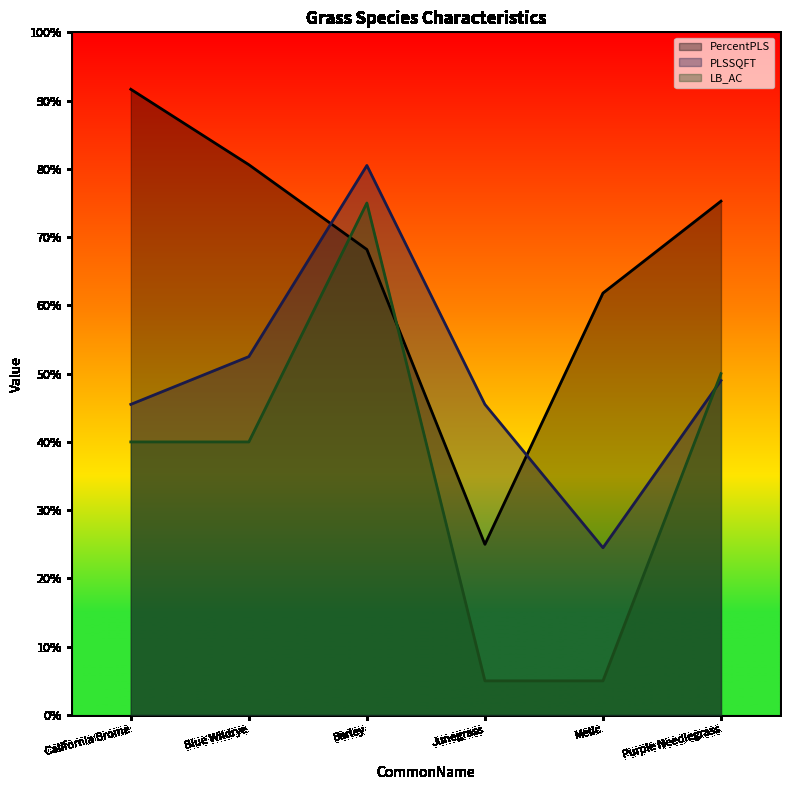

True or false: PLSSQFT has more than 0 interior local peaks.

True